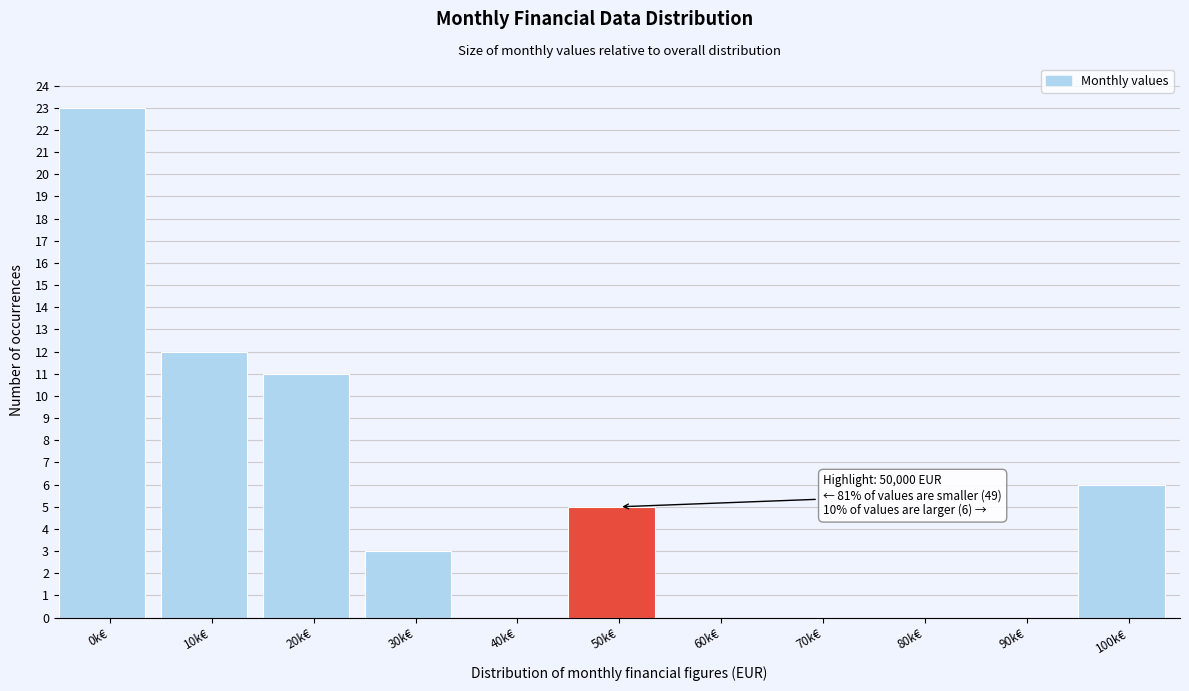

Reading right to left, list all the values displayed in this chart.

100k€=6	90k€=0	80k€=0	70k€=0	60k€=0	50k€=5	40k€=0	30k€=3	20k€=11	10k€=12	0k€=23